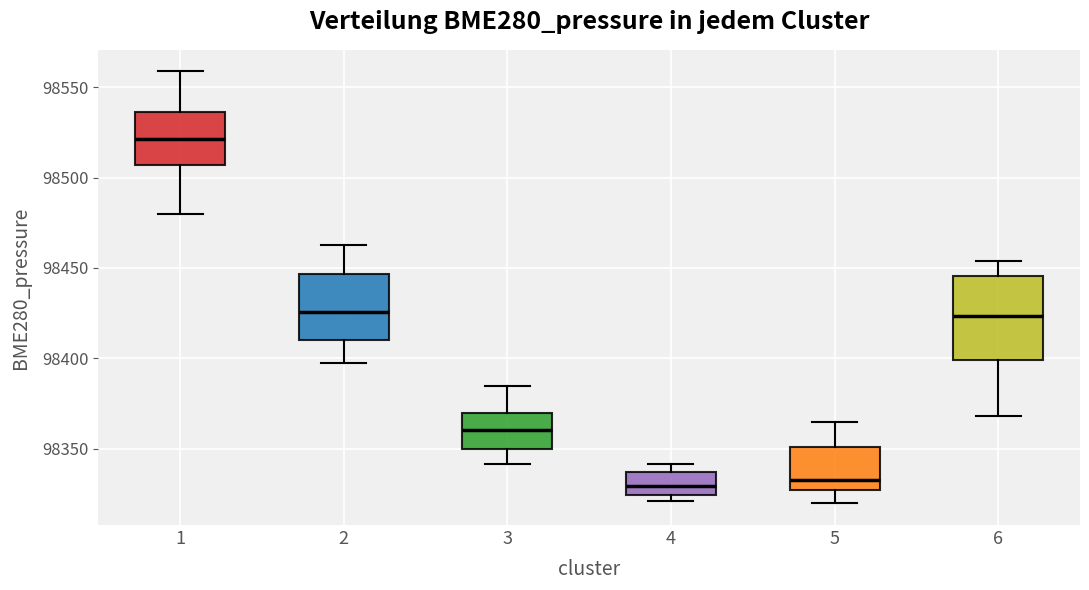

Which box has the highest median line?

1